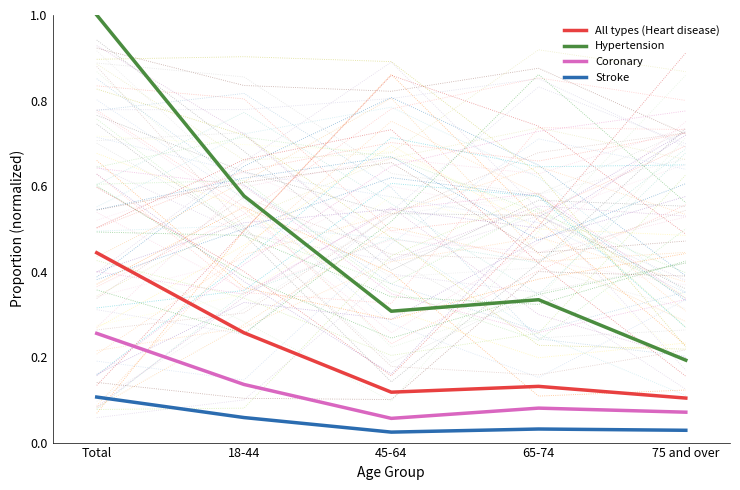

What value does the Coronary series have at 75 and over?

0.1